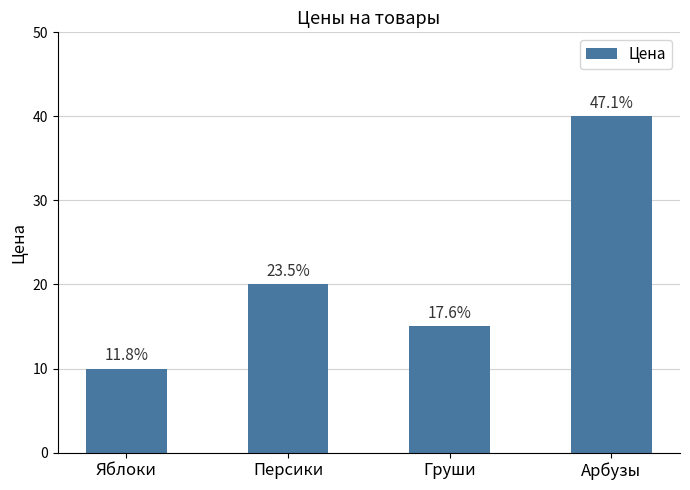

What position from the right is Персики?

3